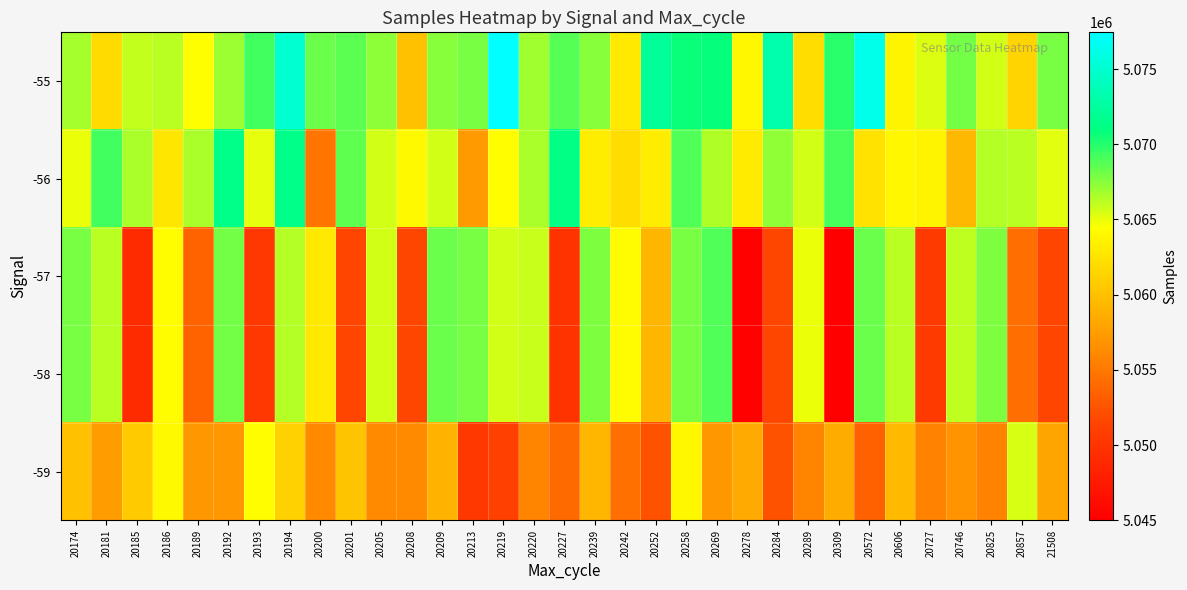

Which label corresponds to the largest value in the chart?

20219